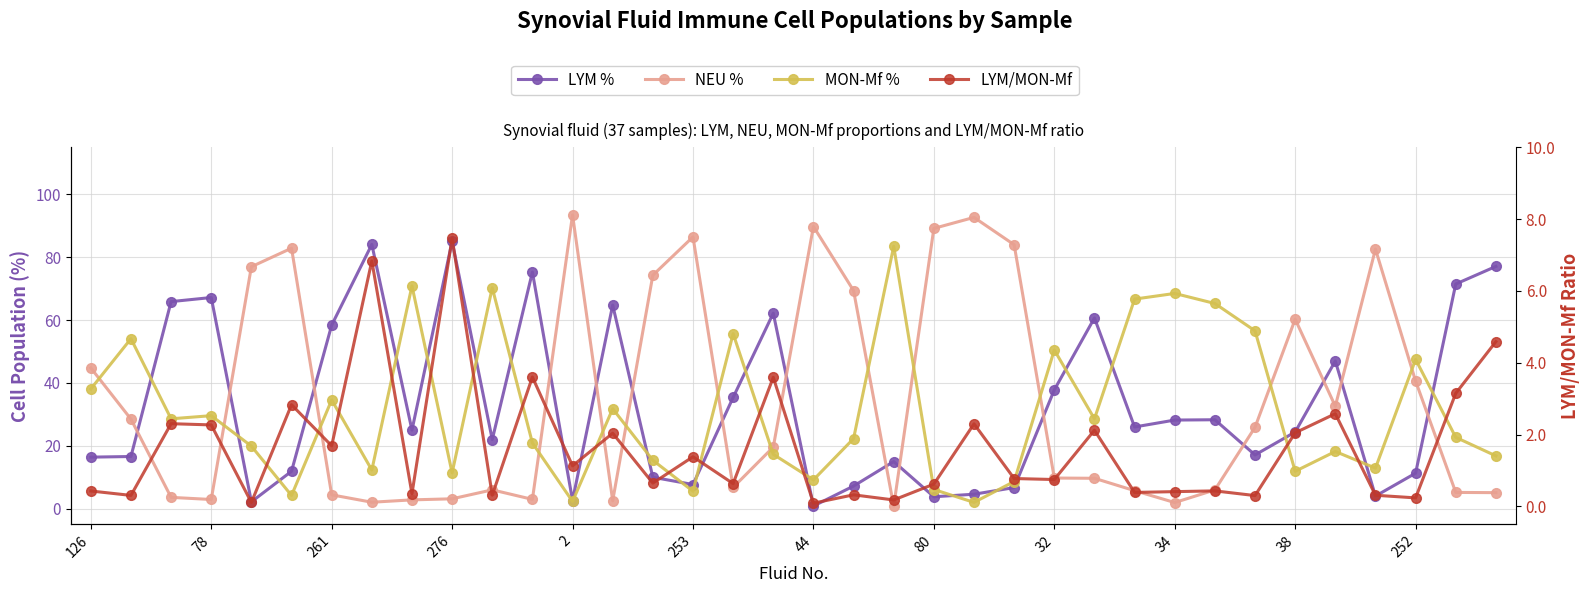

The value of MON-Mf % at 32 is 7.7. True or false?

False